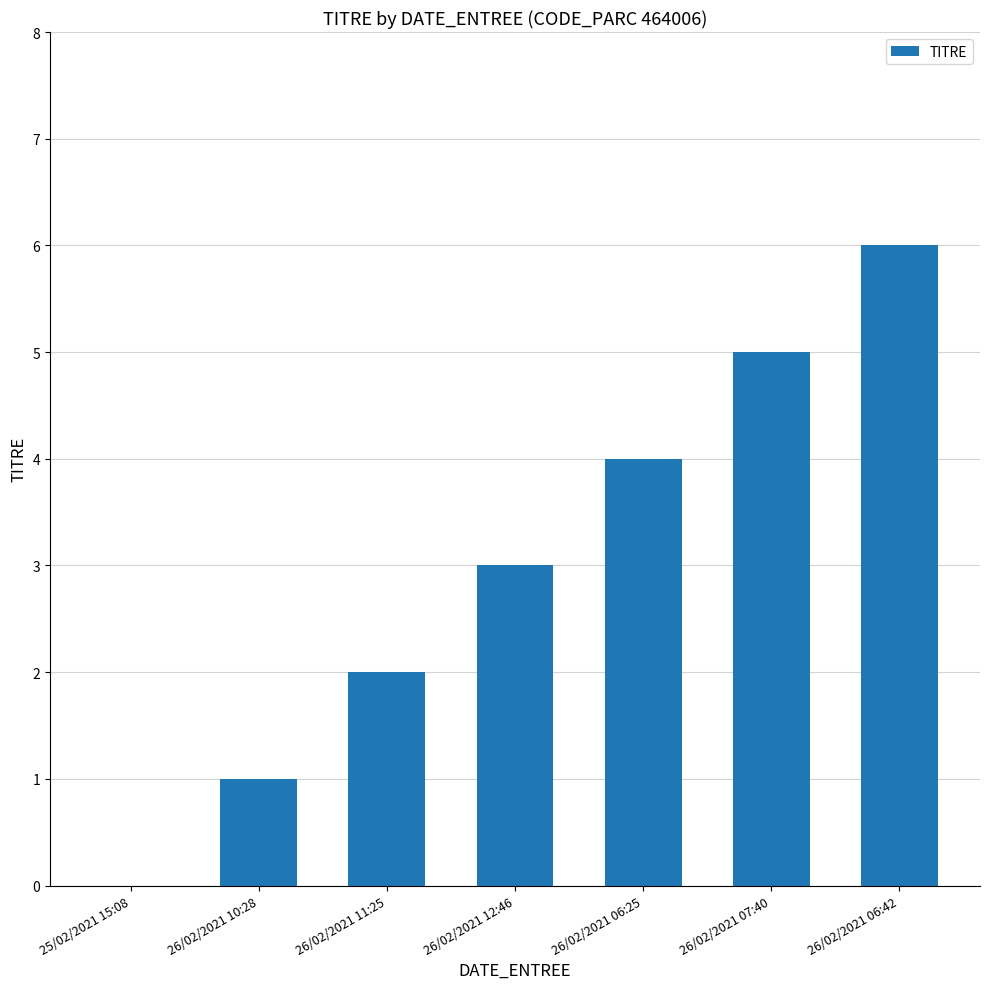

Is it true that the value at 26/02/2021 06:25 is 6?

False